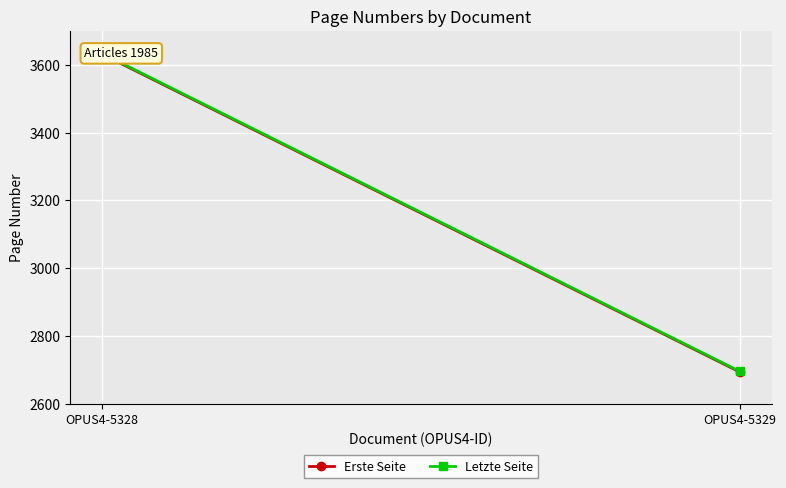

Which series has the largest total across all categories?

Letzte Seite